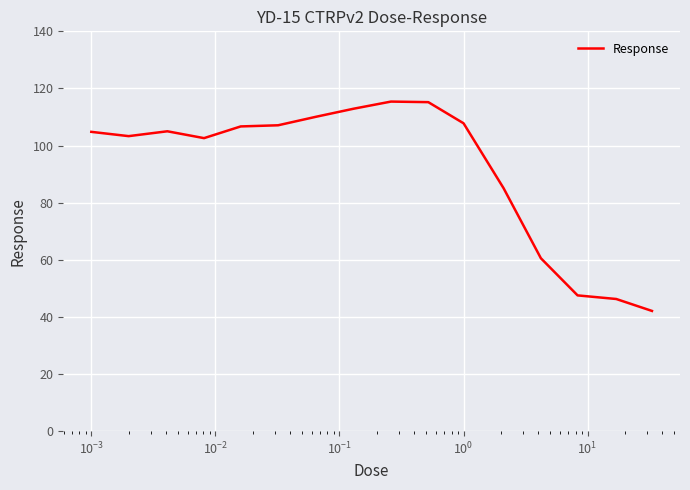

What is the greatest value displayed?

115.4